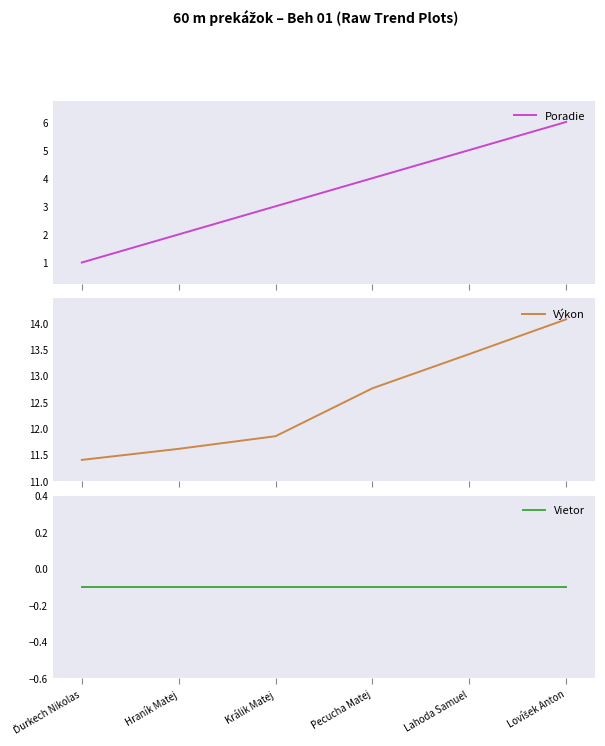

The value of Vietor at Hraník Matej is -0.1. True or false?

True